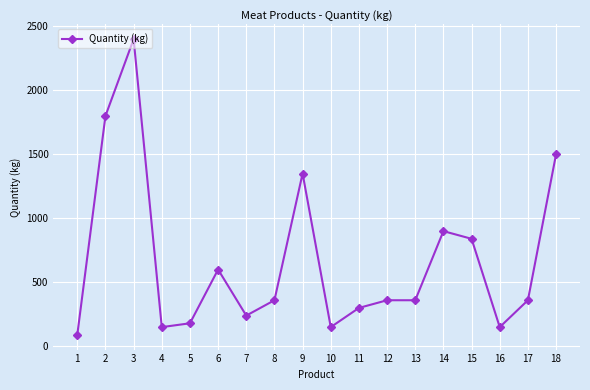

What is the change in value from 8 to 15?

+480